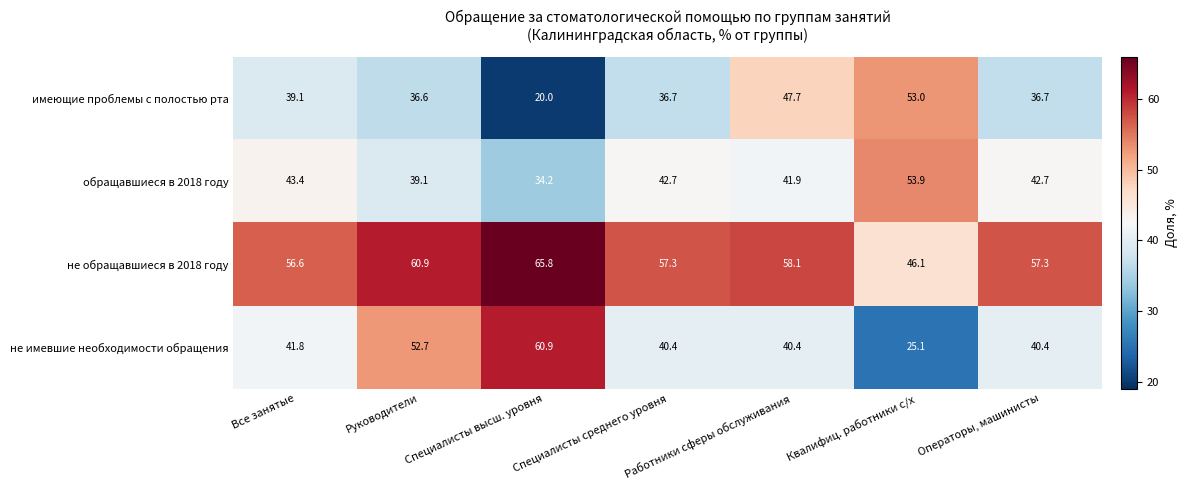

Which label corresponds to the largest value in the chart?

Специалисты высш. уровня